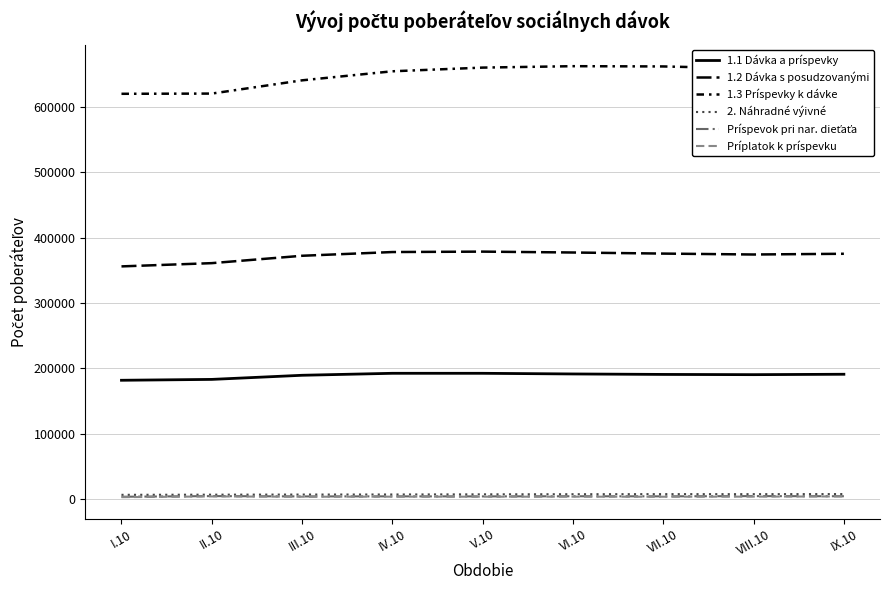

At which category does Príplatok k príspevku reach its first local valley?

III.10